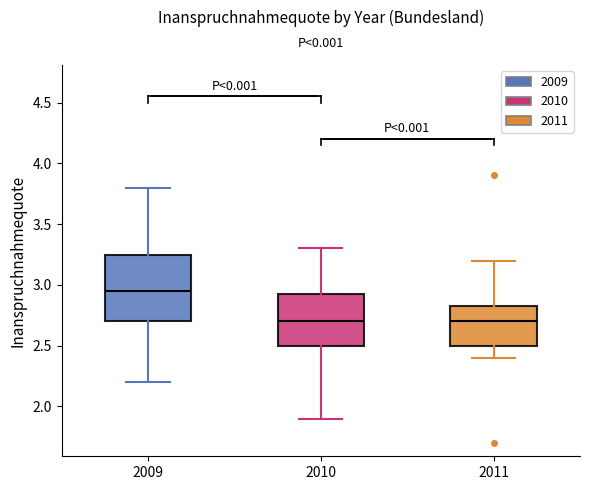

Where does the lower whisker of the box at x = 2009 end on the y-axis? The values are not printed on the chart, so give them approximately, as read against the axis.

2.20